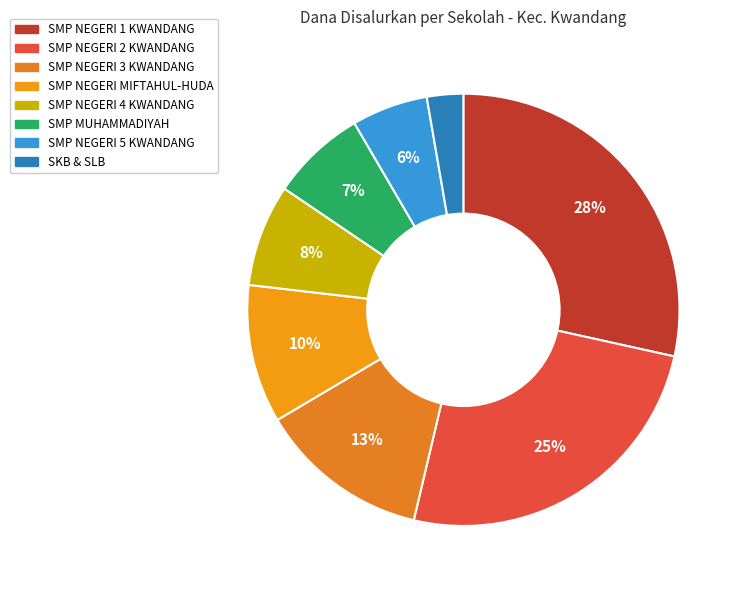

Which category has the biggest portion of the pie?

SMP NEGERI 1 KWANDANG